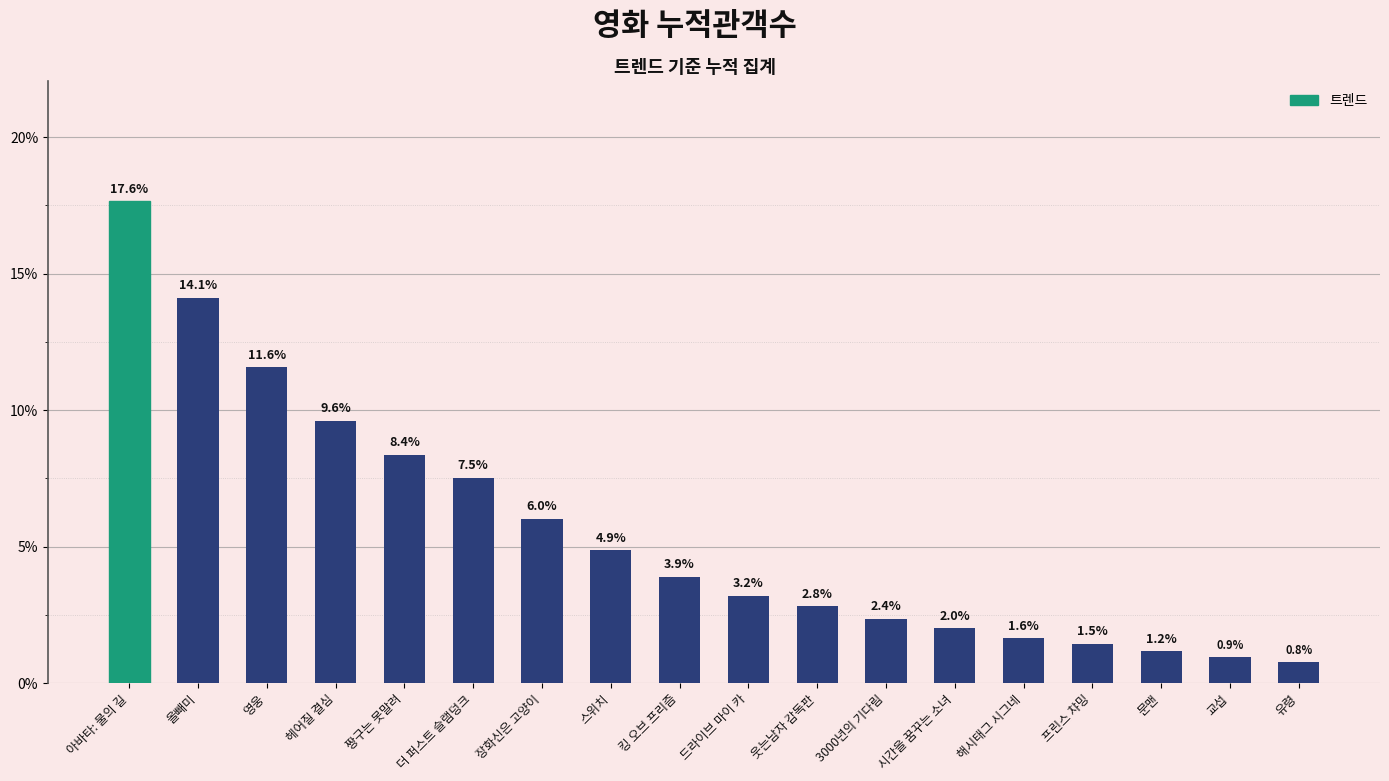

List the labels in order of value, largest first.

아바타: 물의 길, 올빼미, 영웅, 헤어질 결심, 짱구는 못말려, 더 퍼스트 슬램덩크, 장화신은 고양이, 스위치, 킹 오브 프리즘, 드라이브 마이 카, 웃는남자 감독판, 3000년의 기다림, 시간을 꿈꾸는 소녀, 해시태그 시그네, 프린스 챠밍, 문맨, 교섭, 유령